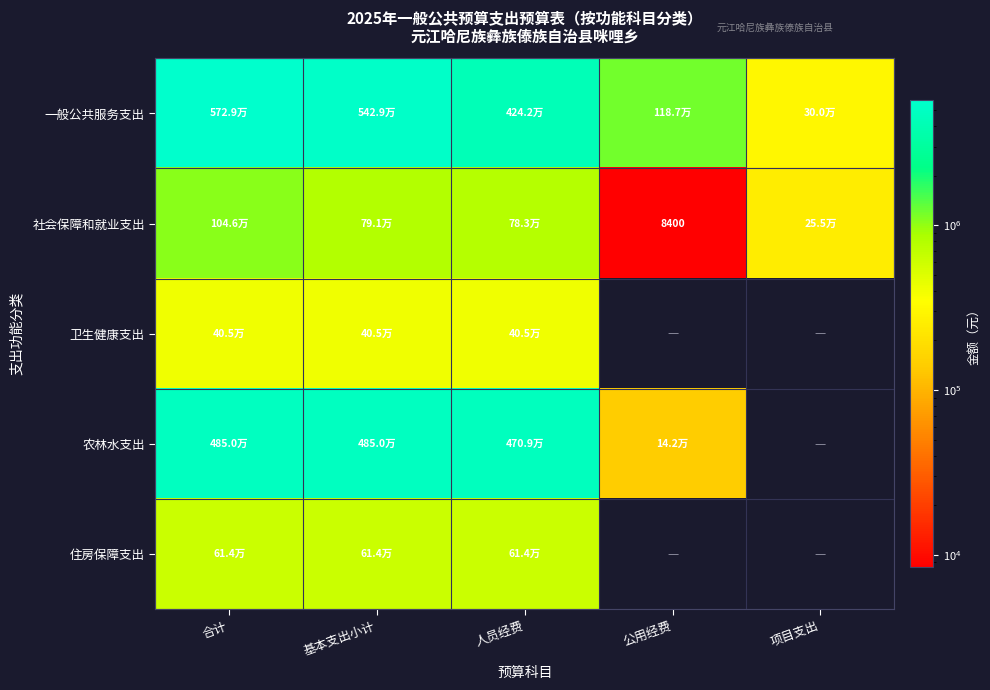

At which category is the sum across all series the highest?

合计